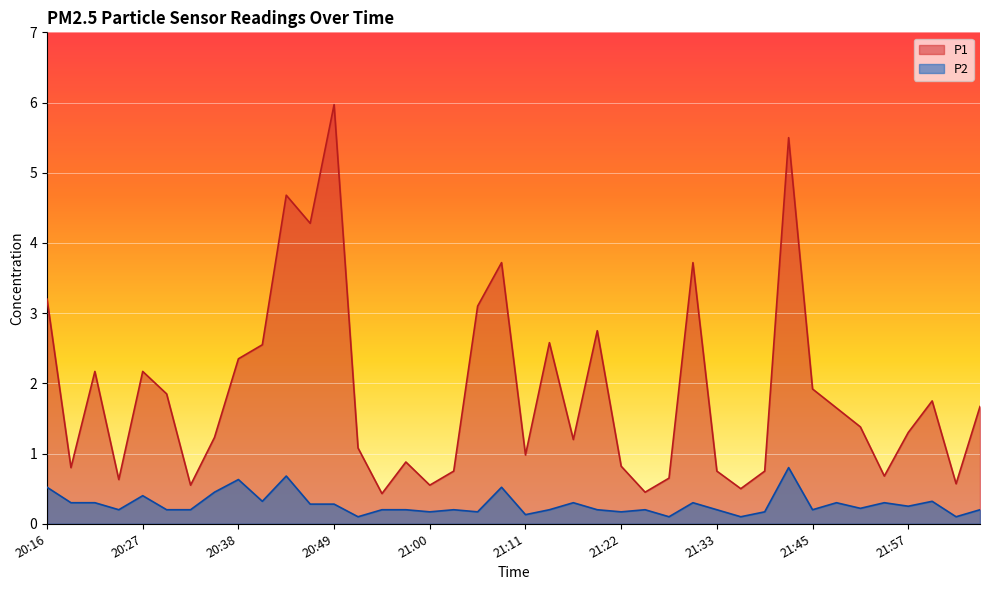

Where is the first local maximum for P1?

20:22